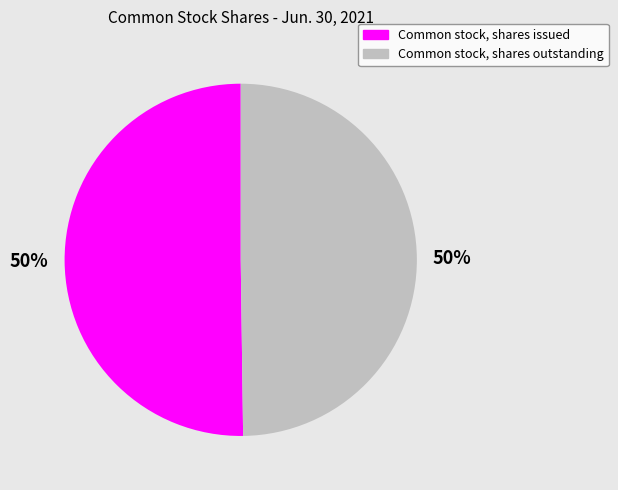

Is the sum of Common stock, shares outstanding and Common stock, shares issued greater than half?

Yes